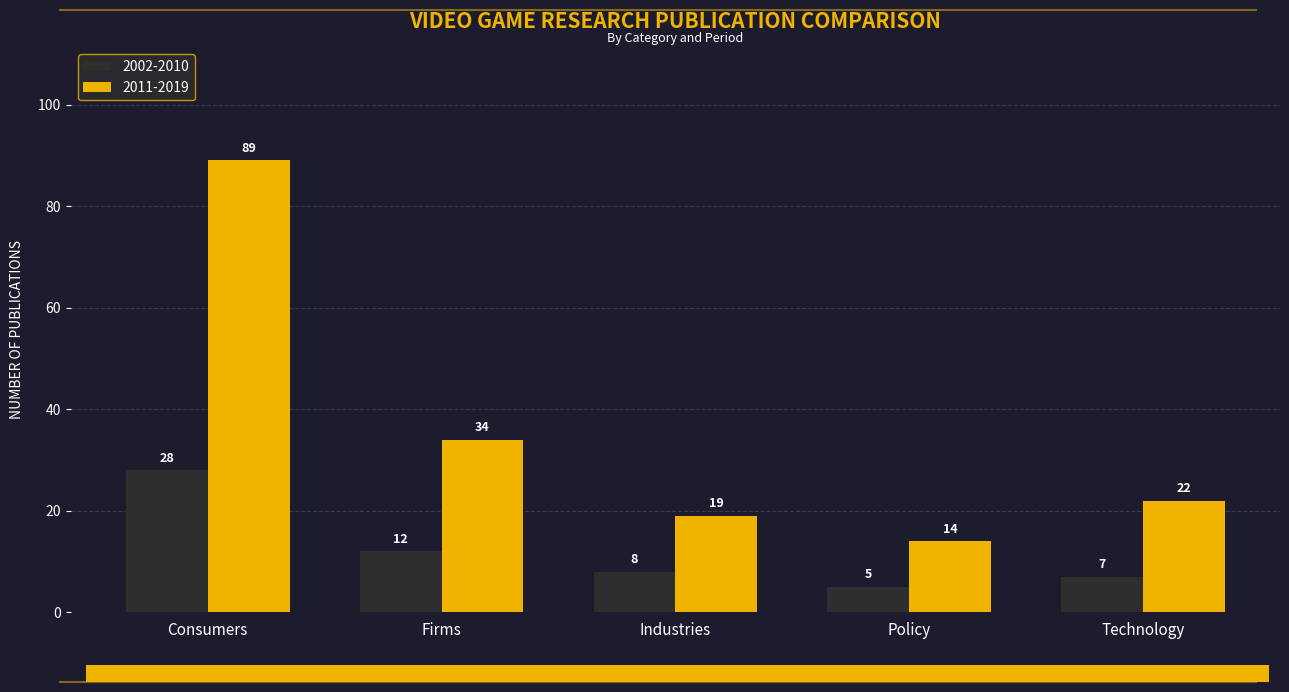

Where does the 2002-2010 series first go above 8?

Consumers